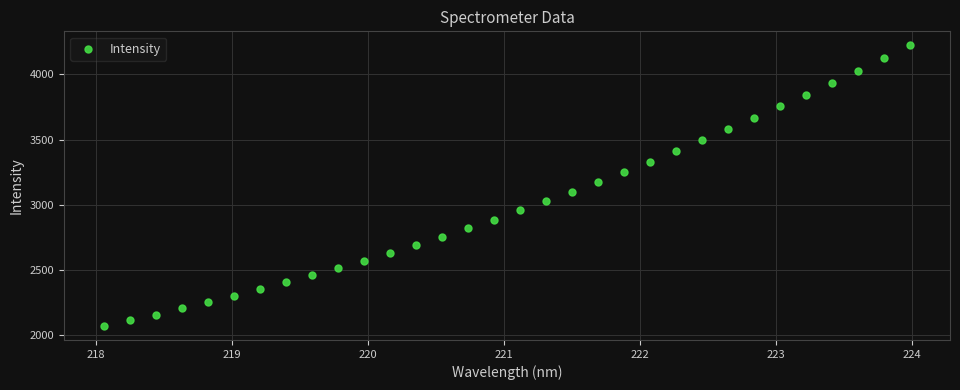

What is the range of Y values (max minus min)?

2148.2